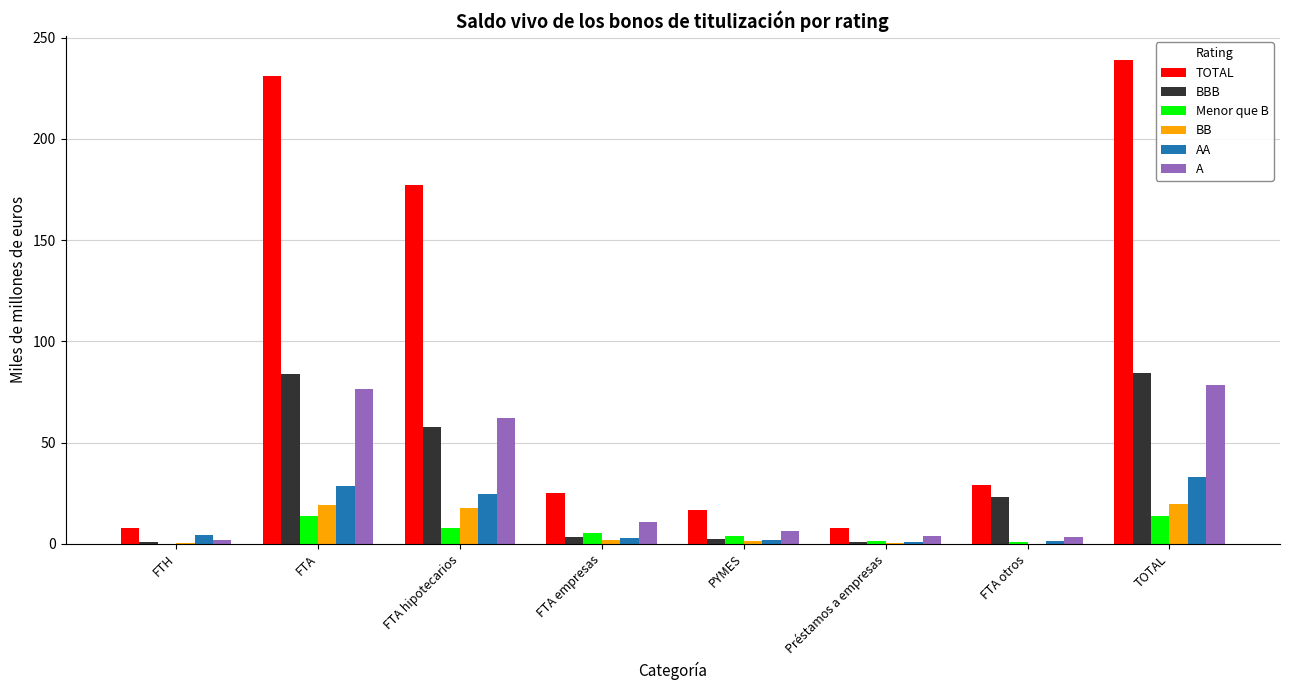

Does the chart contain stacked bars?

No